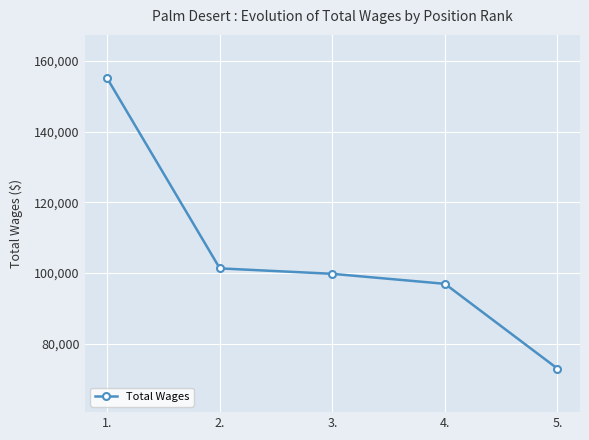

What is the average value?

105202